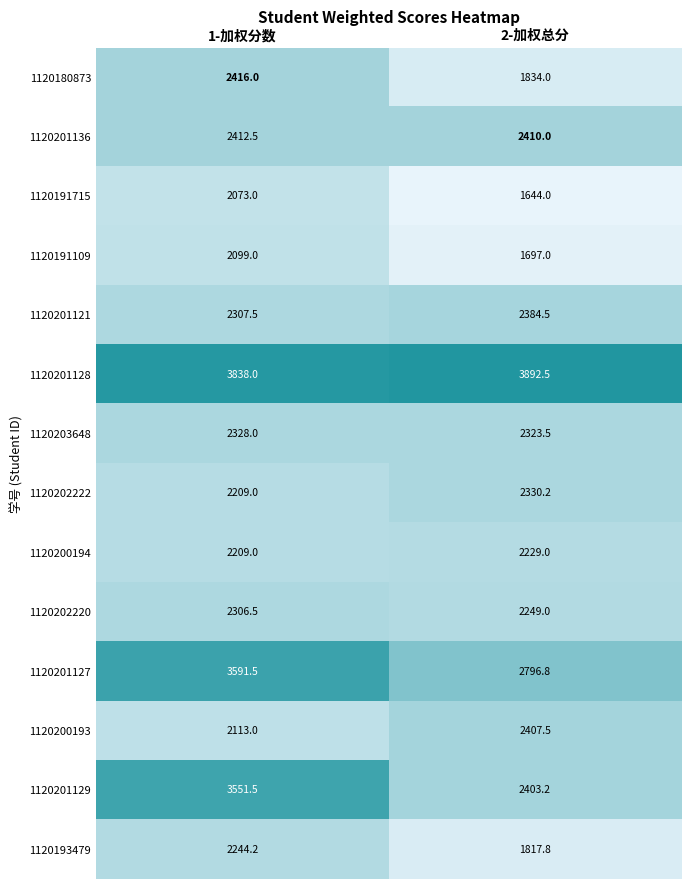

Between 1-加权分数 and 2-加权总分, which series saw the biggest shift?

1120201129